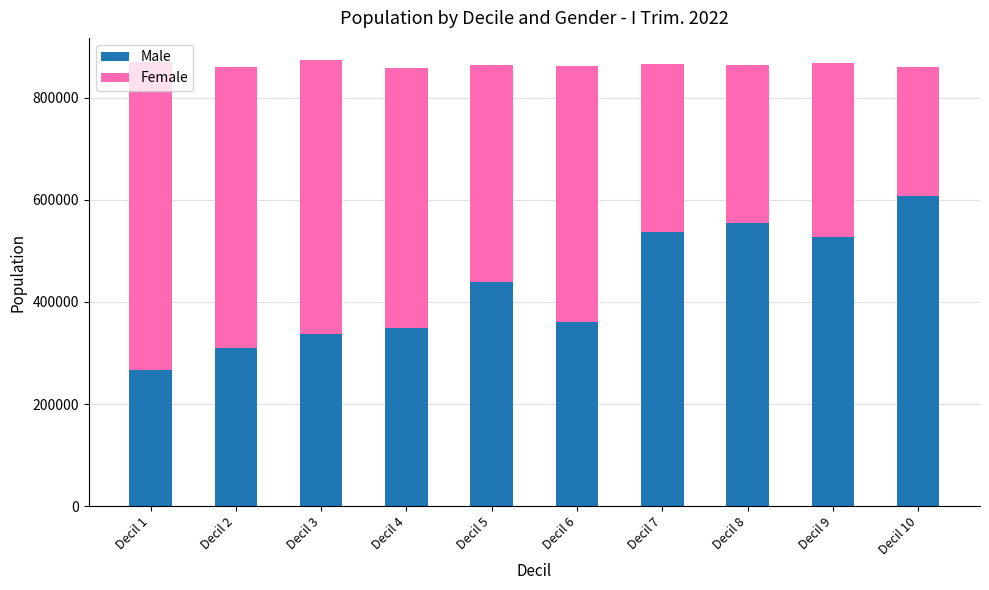

What is the difference between the maximum and second lowest values in the Male series?

295714